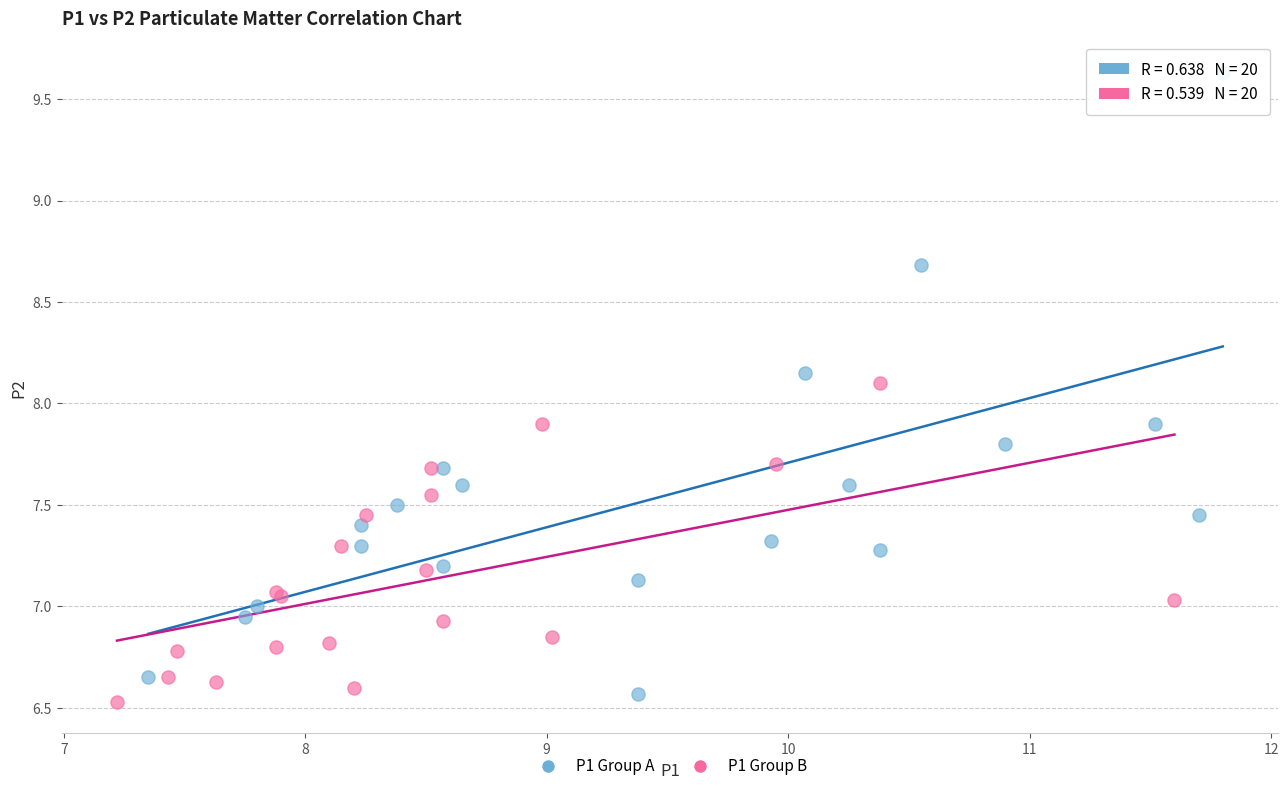

Which series has the largest Y range (max minus min)?

P1 Group A